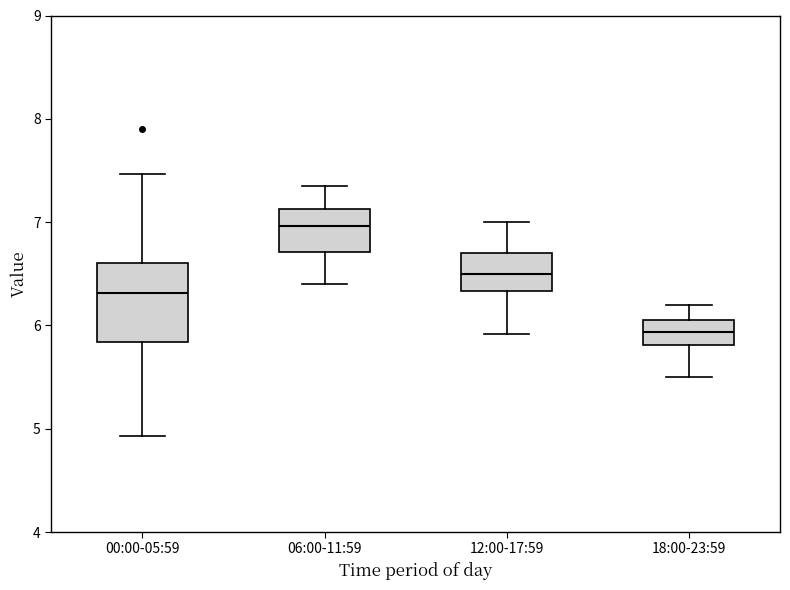

Reading left to right, transcribe this box plot: for each box, give where its median line is, the range the box spans, and where its two whiskers end, as read against the y-axis. The values are not printed on the chart, so give them approximately, as read against the axis.

00:00-05:59: median 6.3, box 5.8 to 6.6, whiskers 4.9 to 7.5
06:00-11:59: median 7.0, box 6.7 to 7.1, whiskers 6.4 to 7.4
12:00-17:59: median 6.5, box 6.3 to 6.7, whiskers 5.9 to 7.0
18:00-23:59: median 5.9, box 5.8 to 6.1, whiskers 5.5 to 6.2